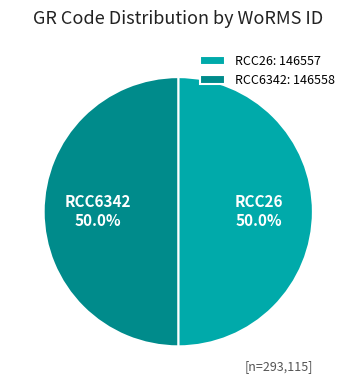

How many segments does this pie chart have?

2